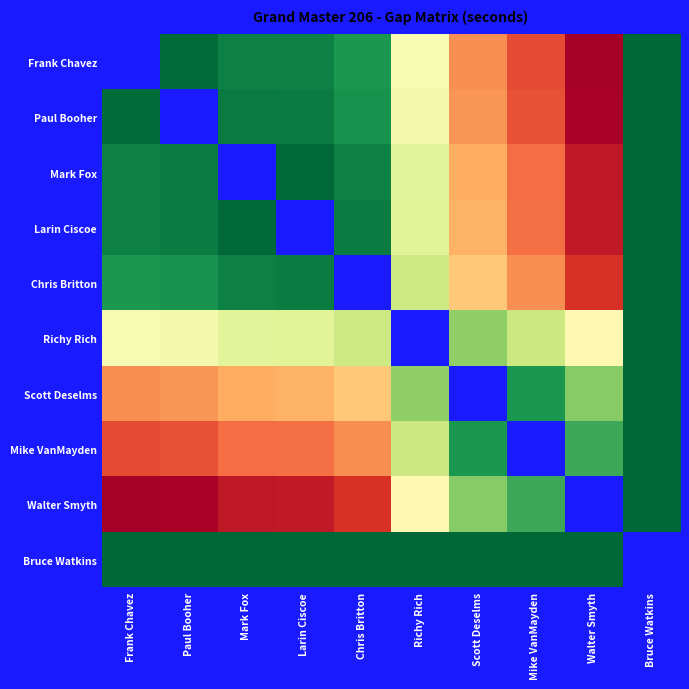

What is the spread (max minus min) of values at Mark Fox?

17.6